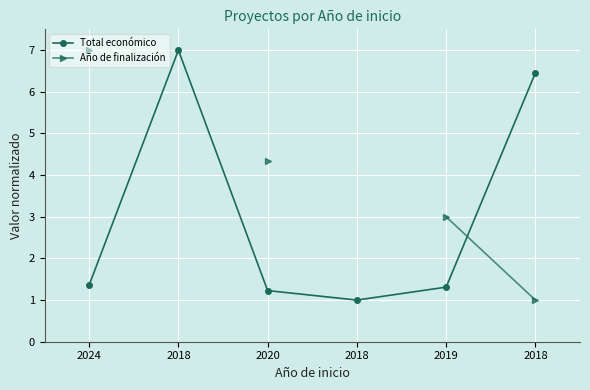

Between 2019 and 2024, which is larger?

2024